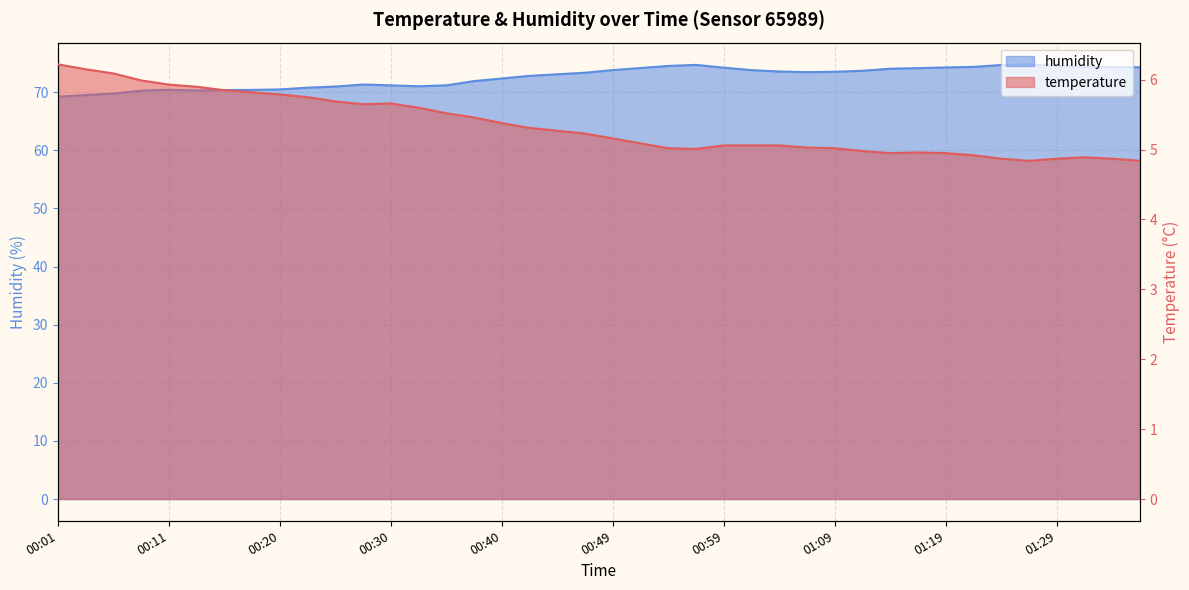

Which series changed the most between 00:20 and 00:25?

humidity